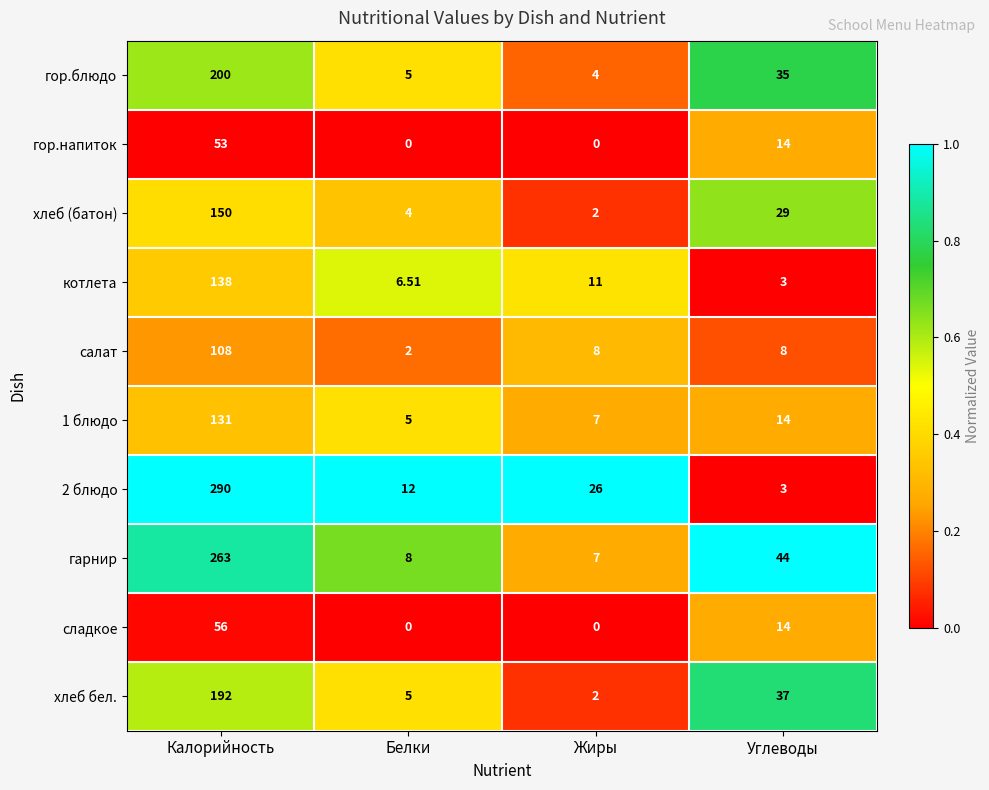

Which category has the lowest value in the гор.блюдо series?

Жиры